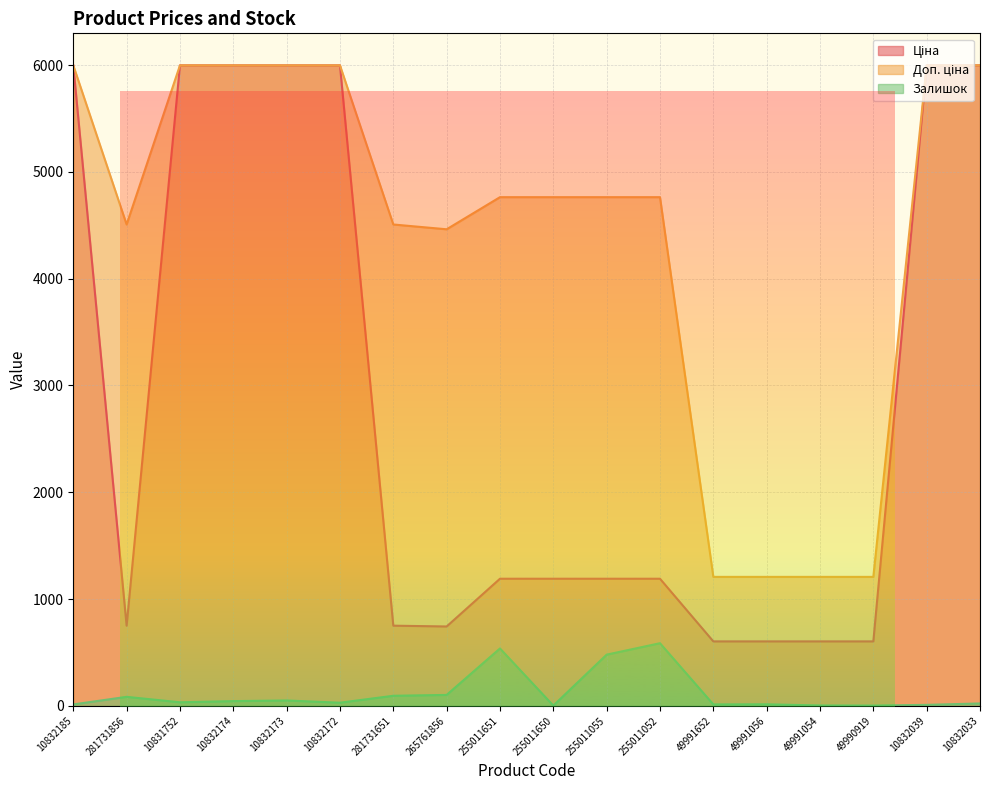

Between 255011055 and 49991054, which series saw the biggest shift?

Доп. ціна